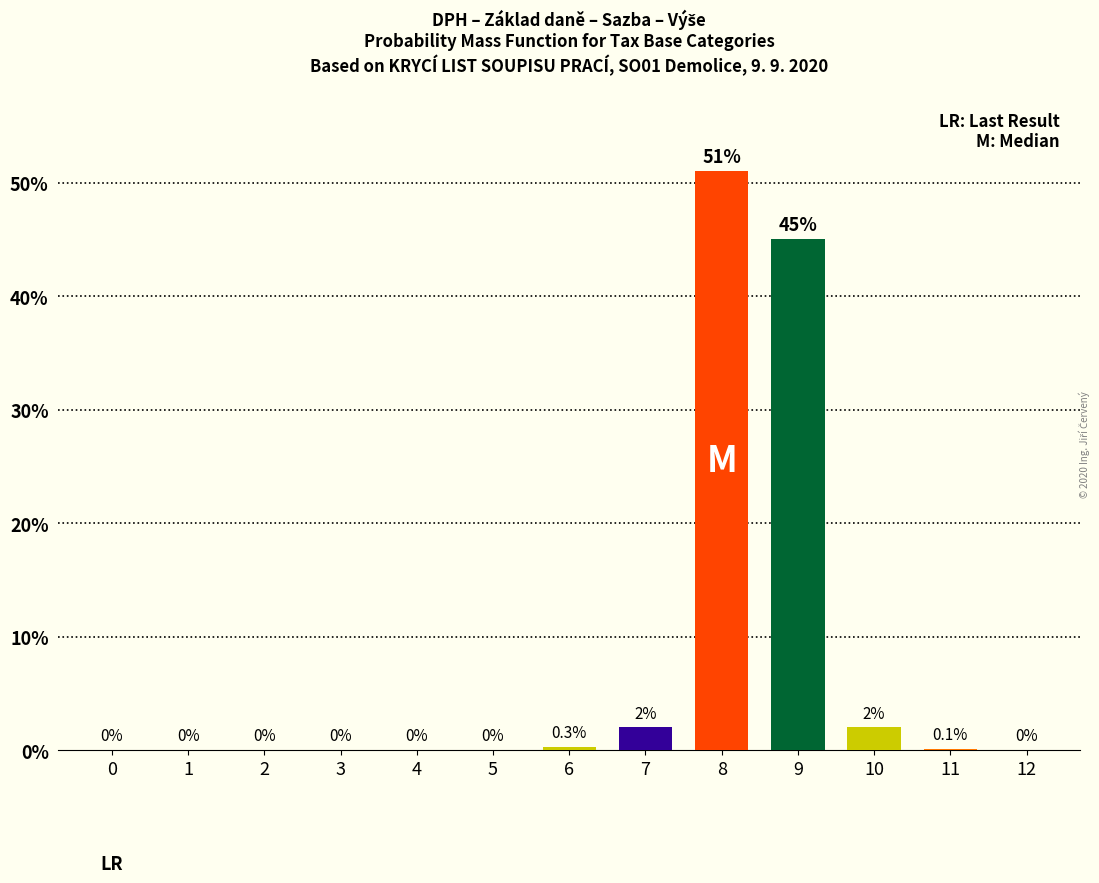

How many data points are above 0?

6